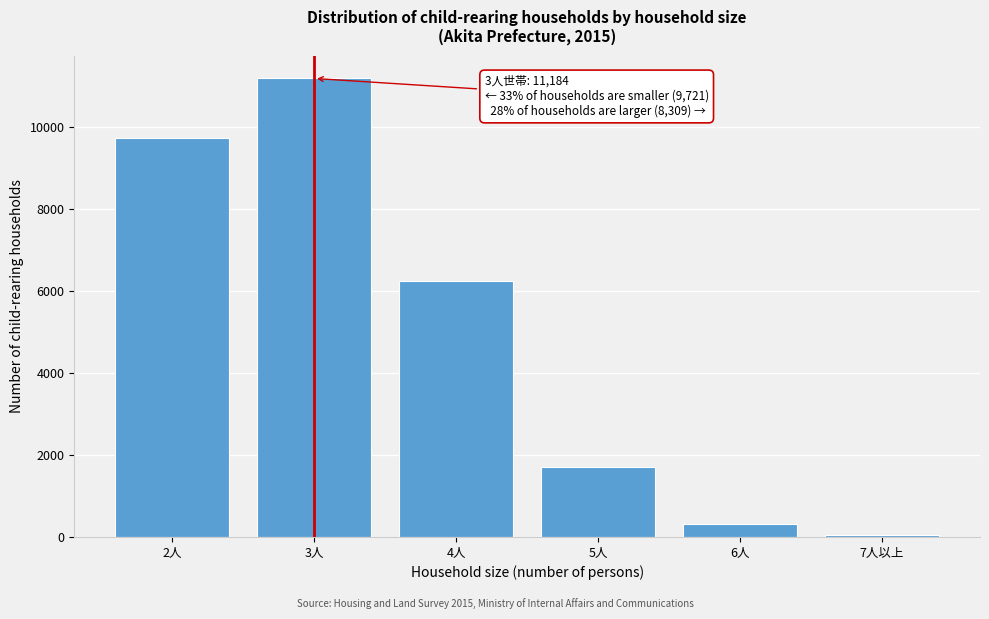

Reading right to left, list all the values displayed in this chart.

7人以上=59	6人=311	5人=1706	4人=6233	3人=11184	2人=9721